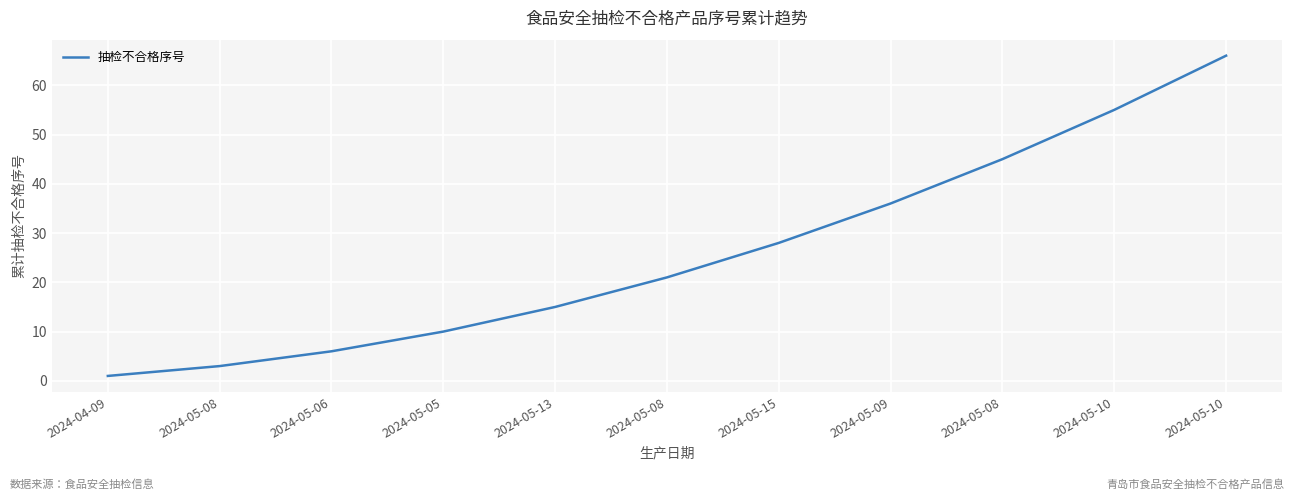

List the labels in order of value, largest first.

2024-05-10, 2024-05-10, 2024-05-08, 2024-05-09, 2024-05-15, 2024-05-08, 2024-05-13, 2024-05-05, 2024-05-06, 2024-05-08, 2024-04-09